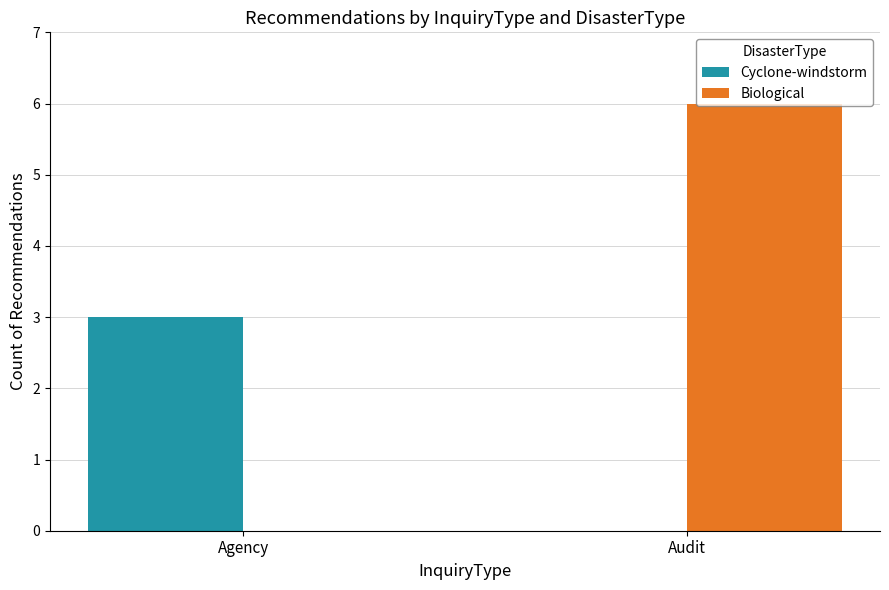

Reading left to right, what are all the values shown in this chart?

Cyclone-windstorm: 3	0
Biological: 0	6